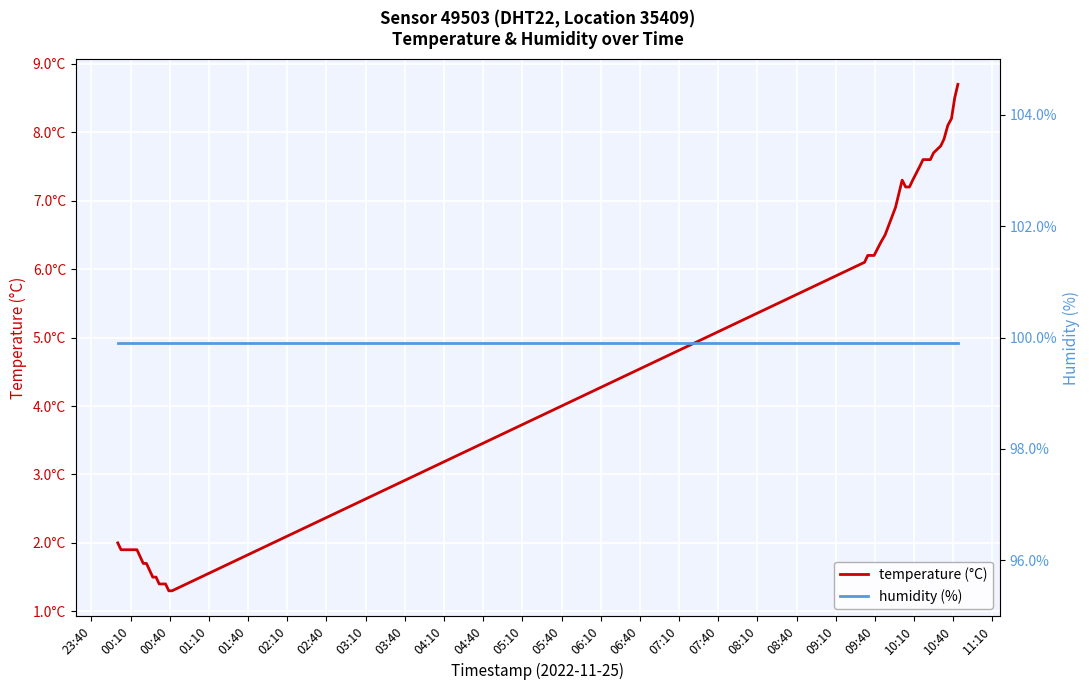

What is the total value across all series at 00:10?

101.8